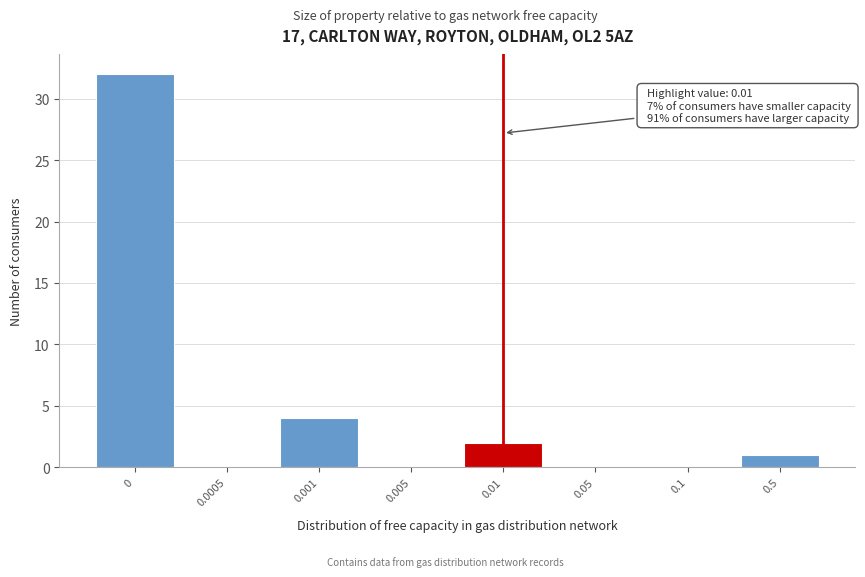

Reading left to right, list all the values displayed in this chart.

0=32	0.0005=0	0.001=4	0.005=0	0.01=2	0.05=0	0.1=0	0.5=1